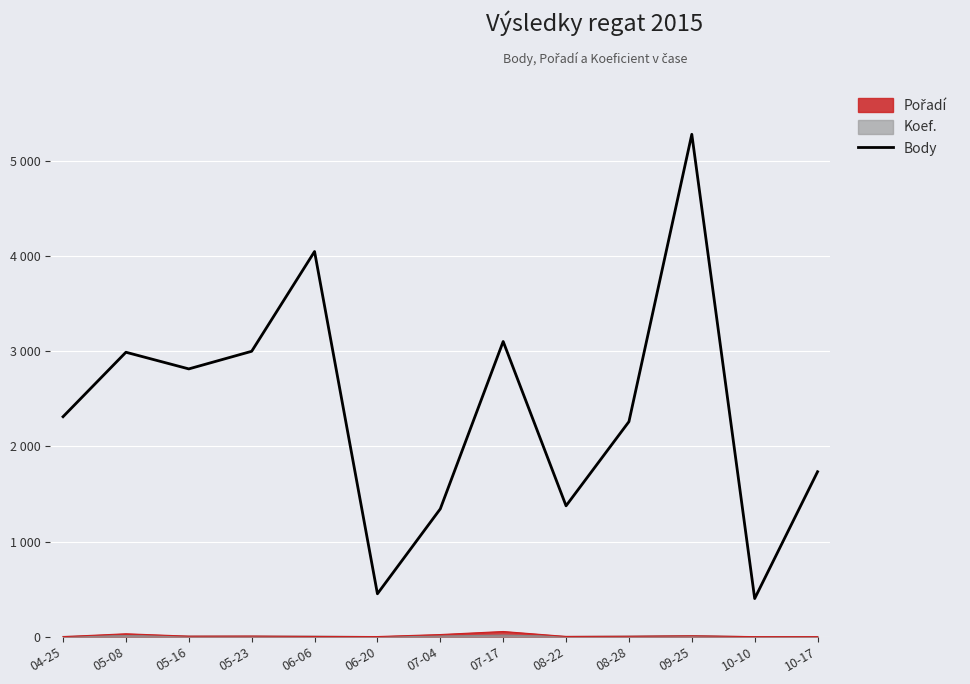

True or false: the data shows 1900 at 05-23.

False